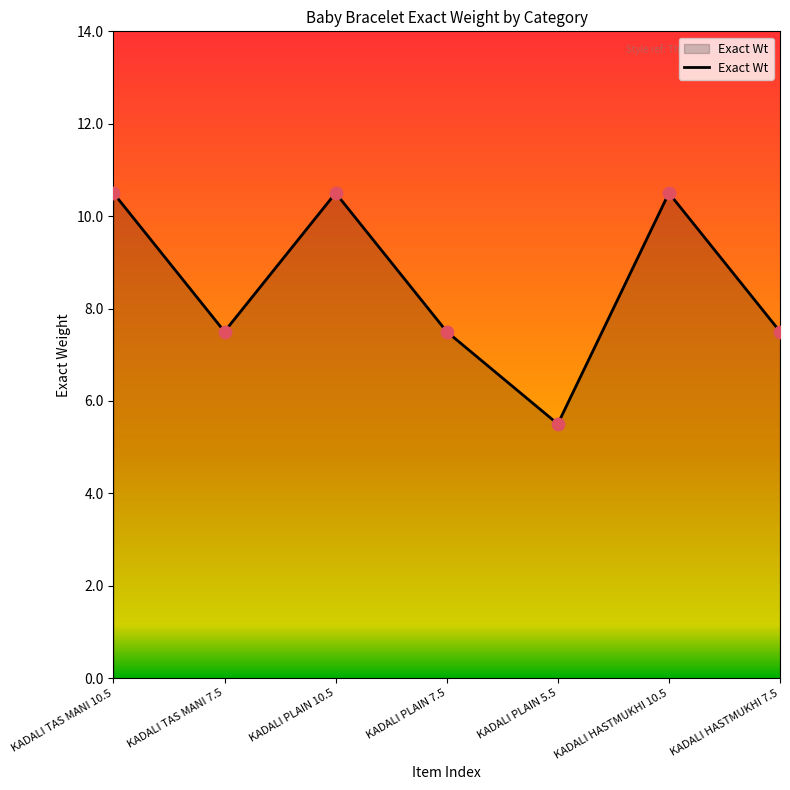

Approximately how many times larger is the value at KADALI TAS MANI 10.5 compared to KADALI PLAIN 5.5?

1.9